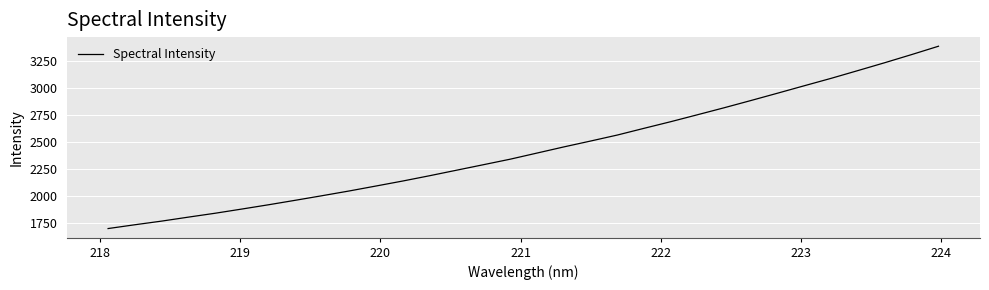

What is the difference between the maximum and minimum values?

1689.3